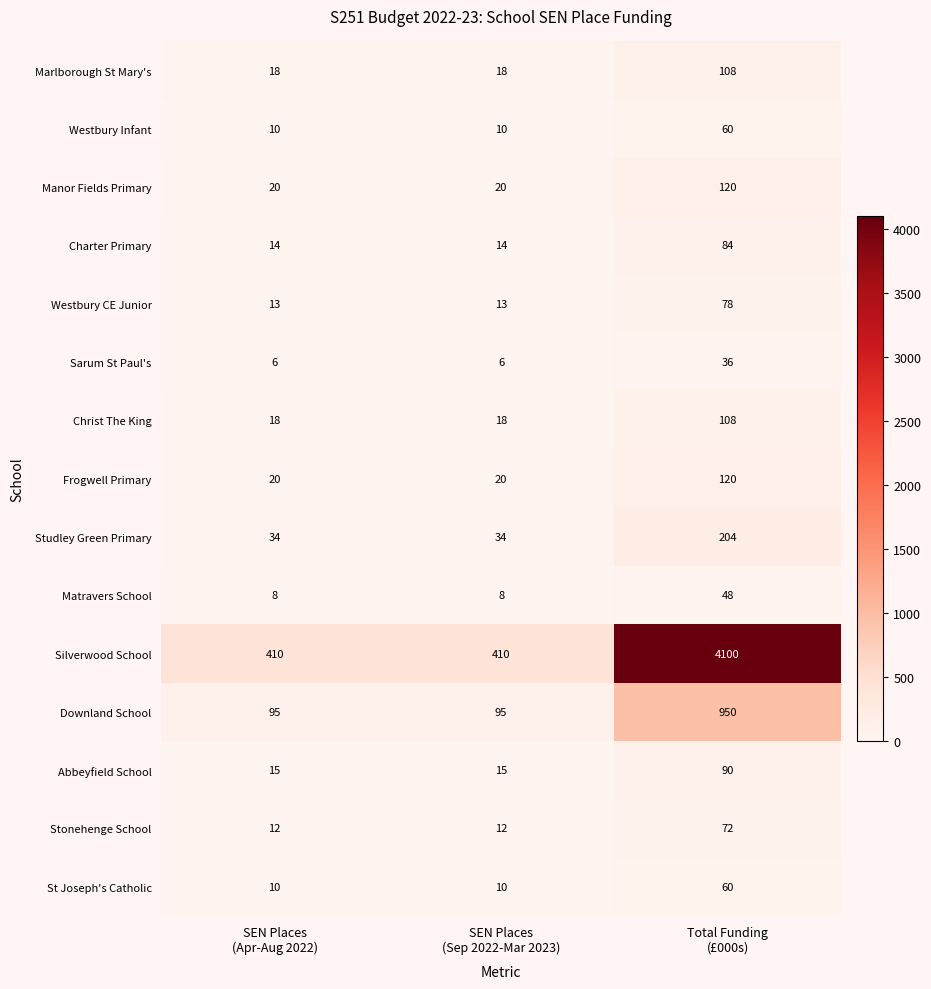

Which series has the largest total across all categories?

Silverwood School